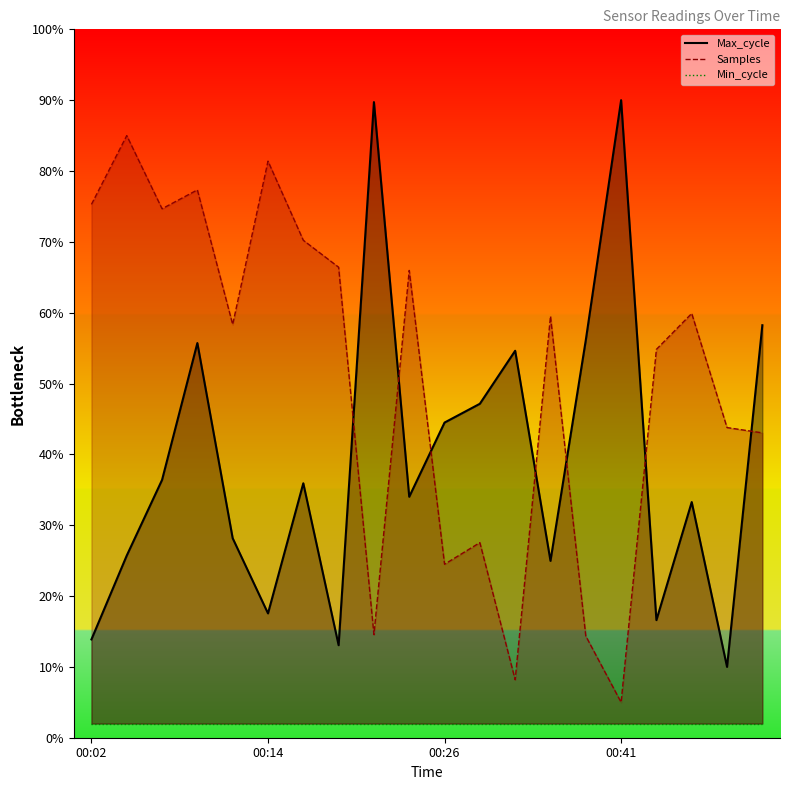

What is the total value across all series at 16?

73.4